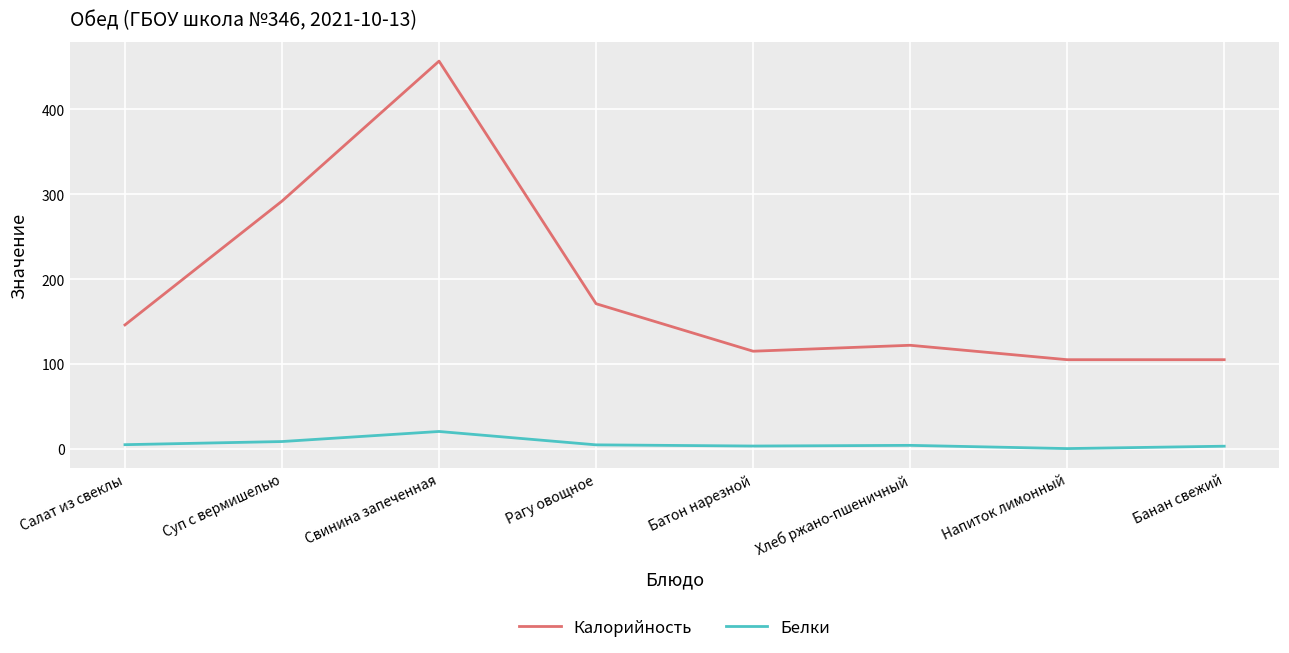

At how many categories does at least one series exceed 19?

8